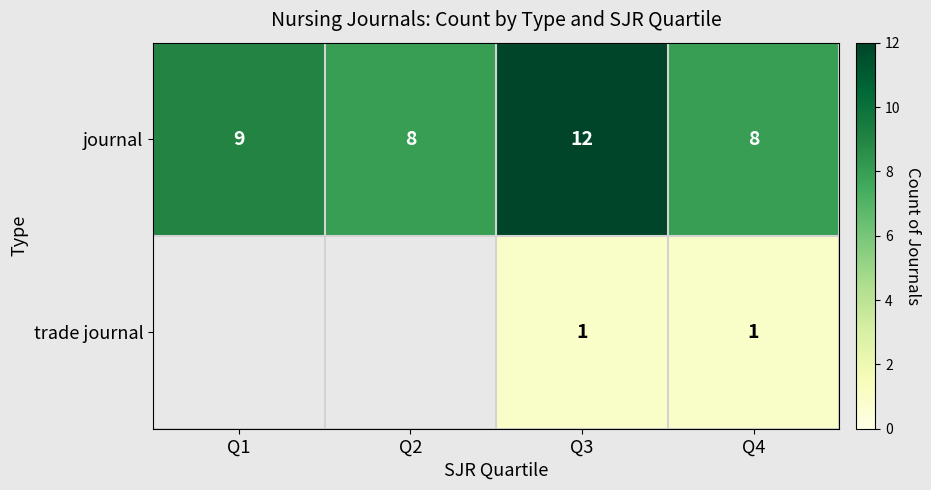

The journal series shows 12 at Q3. True or false?

True